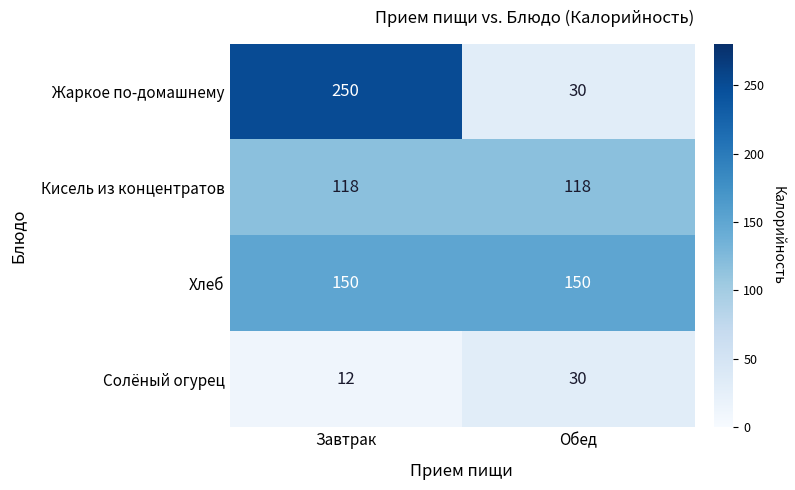

Read the Жаркое по-домашнему value at Завтрак, to the nearest 10.

250